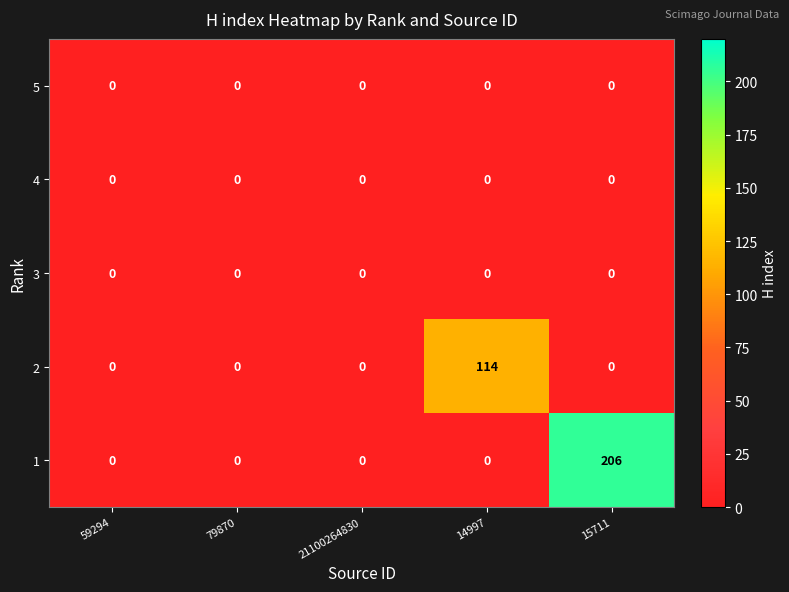

What is the spread (max minus min) of values at 15711?

206